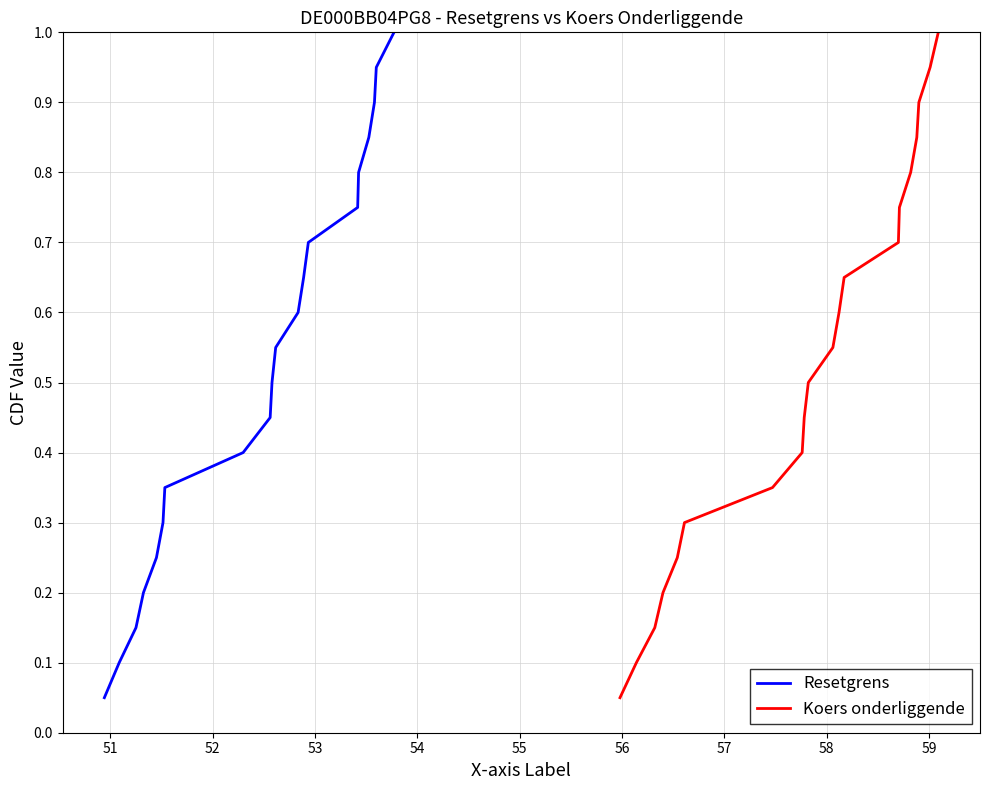

Reading left to right, transcribe all the data shown in this chart.

Resetgrens: 0.1	0.1	0.1	0.2	0.2	0.3	0.3	0.4	0.5	0.5	0.6	0.6	0.7	0.7	0.8	0.8	0.8	0.9	0.9	1.0
Koers onderliggende: 0.1	0.1	0.1	0.2	0.2	0.3	0.3	0.4	0.5	0.5	0.6	0.6	0.7	0.7	0.8	0.8	0.8	0.9	0.9	1.0